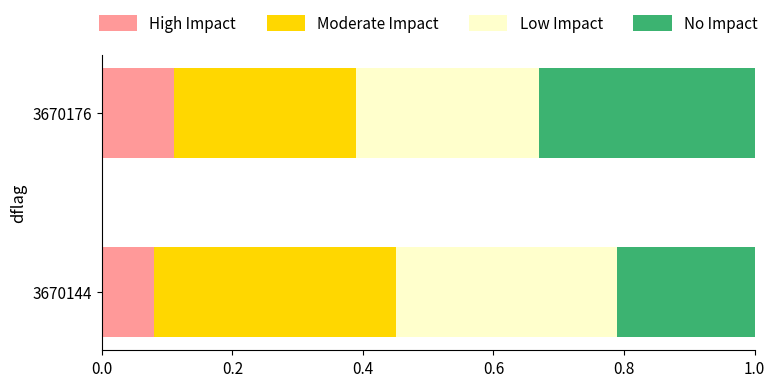

At which label does High Impact reach its minimum?

3670144